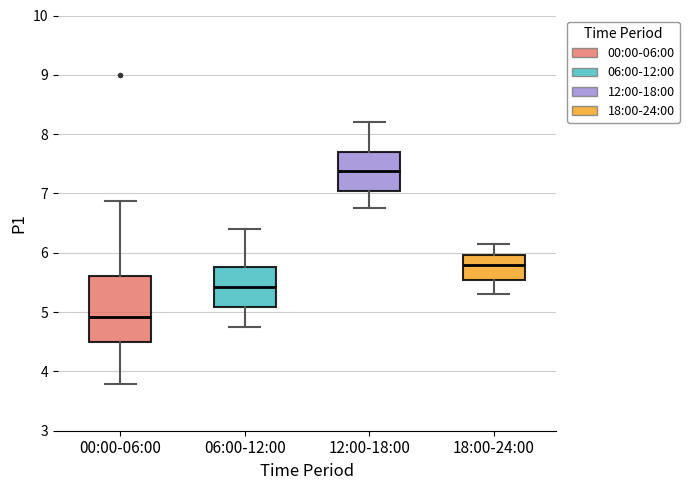

Where is the upper edge of the box for 06:00-12:00 on the y-axis? The values are not printed on the chart, so give them approximately, as read against the axis.

5.8